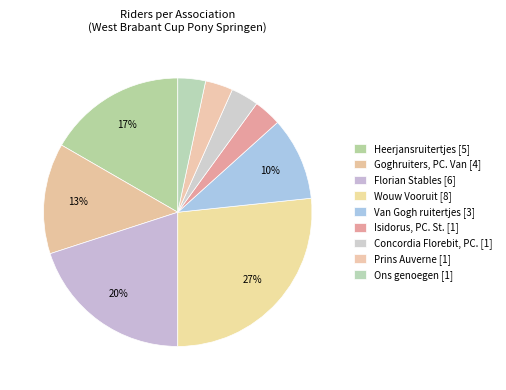

What is the smallest slice in the pie chart?

Isidorus, PC. St.